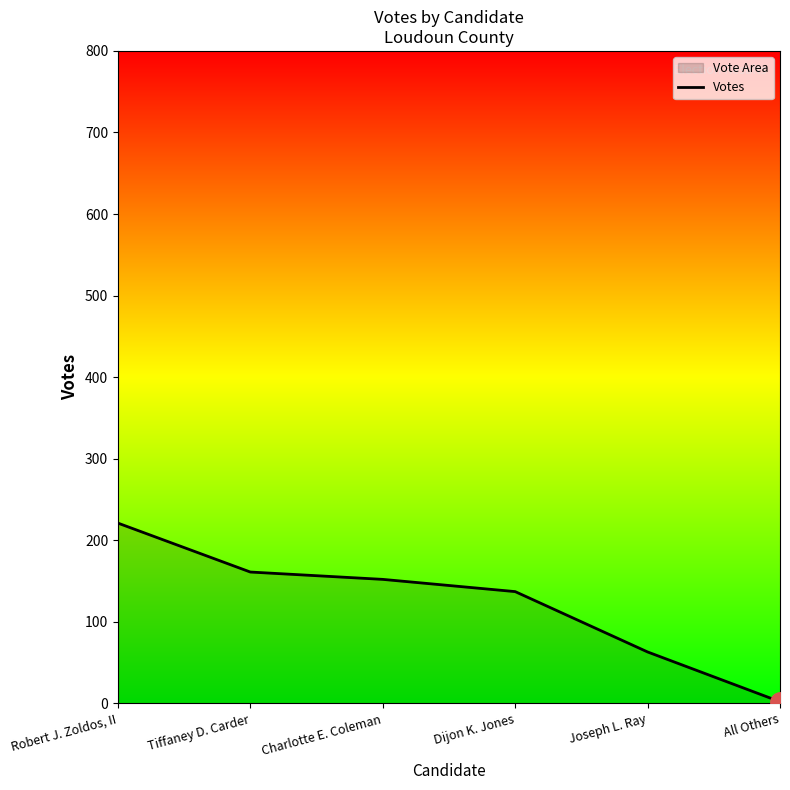

Which label corresponds to the smallest value in the chart?

All Others